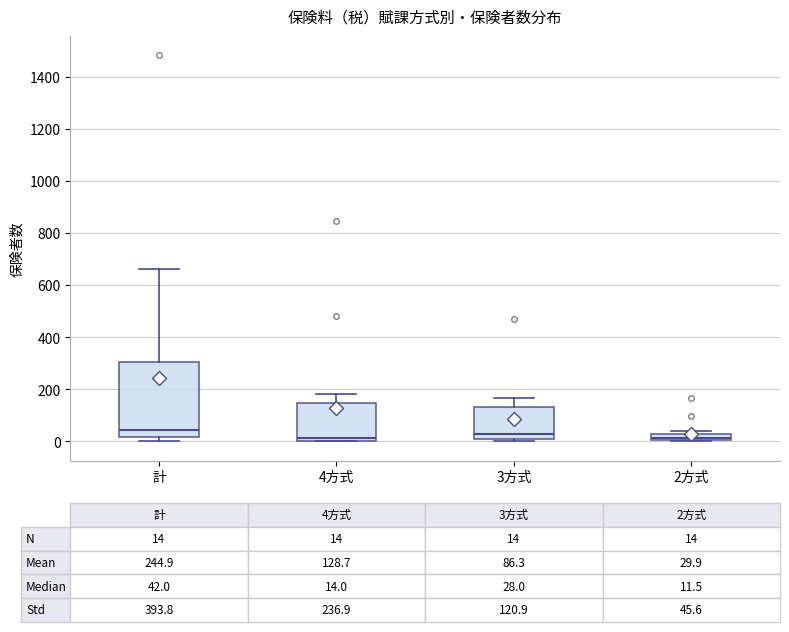

Which box is the tallest, from its lower edge to its upper edge?

計